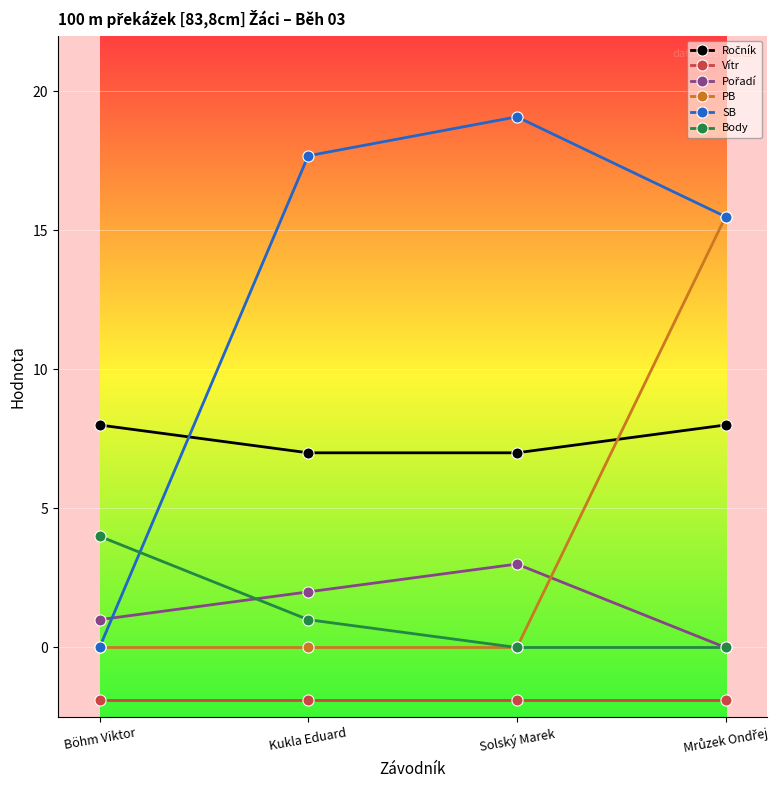

Is this an area chart (filled region under the line)?

No